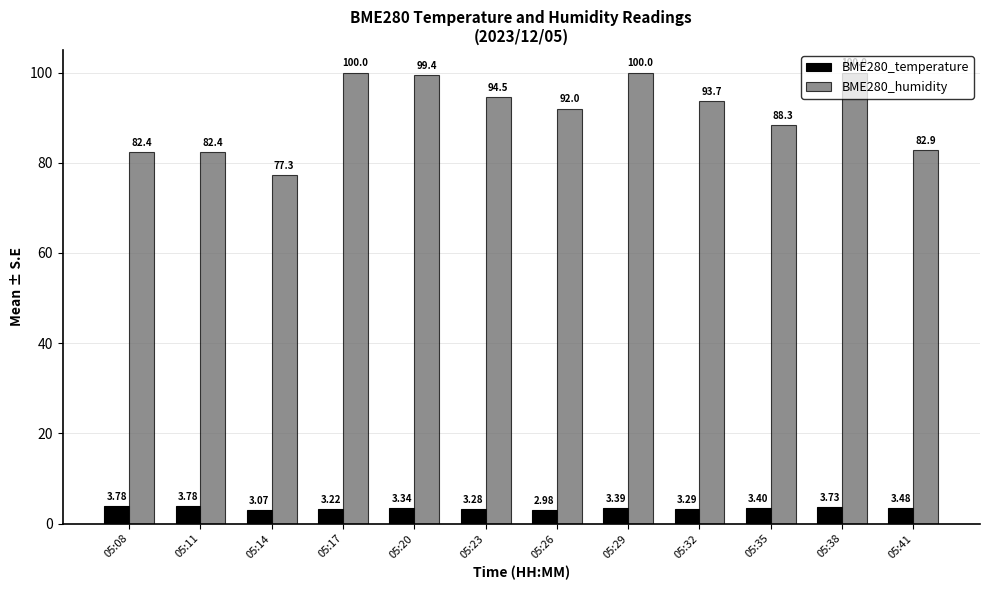

What is the total value across all series at 05:26?

95.0